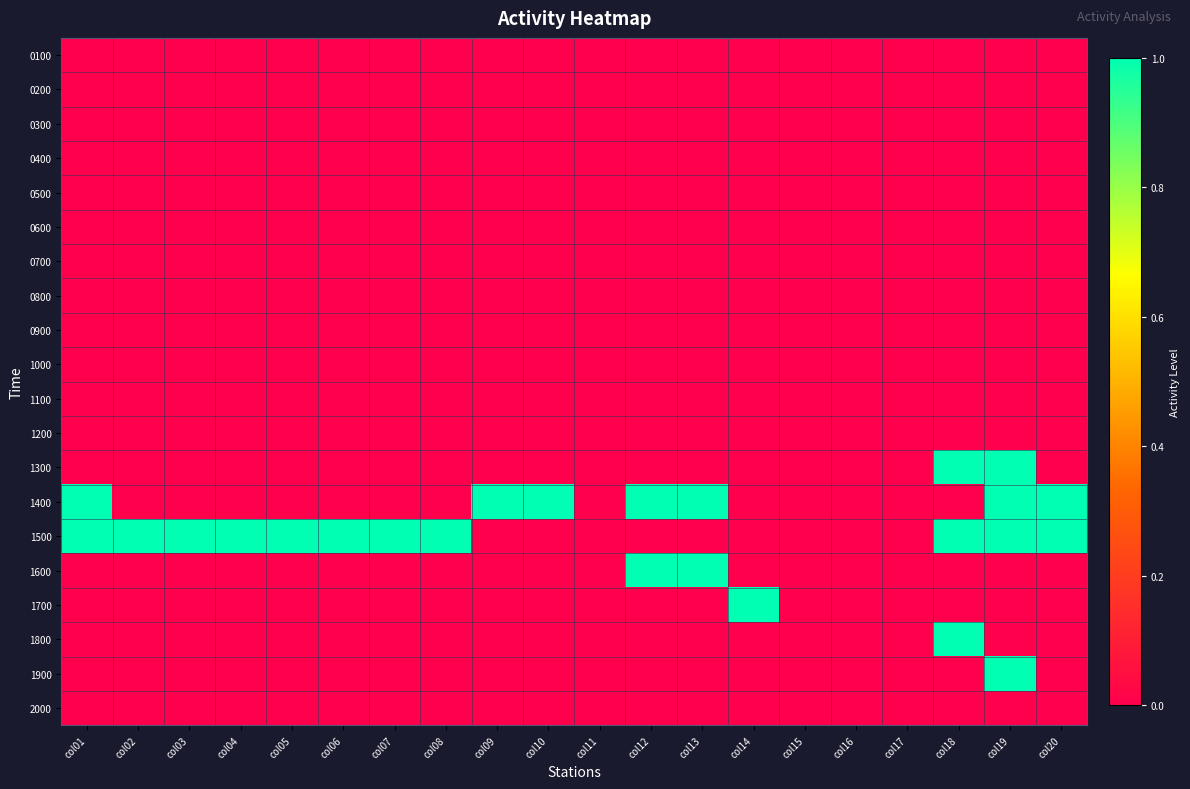

Reading right to left, what are all the values shown in this chart?

0100: col20=0	col19=0	col18=0	col17=0	col16=0	col15=0	col14=0	col13=0	col12=0	col11=0	col10=0	col09=0	col08=0	col07=0	col06=0	col05=0	col04=0	col03=0	col02=0	col01=0
0200: col20=0	col19=0	col18=0	col17=0	col16=0	col15=0	col14=0	col13=0	col12=0	col11=0	col10=0	col09=0	col08=0	col07=0	col06=0	col05=0	col04=0	col03=0	col02=0	col01=0
0300: col20=0	col19=0	col18=0	col17=0	col16=0	col15=0	col14=0	col13=0	col12=0	col11=0	col10=0	col09=0	col08=0	col07=0	col06=0	col05=0	col04=0	col03=0	col02=0	col01=0
0400: col20=0	col19=0	col18=0	col17=0	col16=0	col15=0	col14=0	col13=0	col12=0	col11=0	col10=0	col09=0	col08=0	col07=0	col06=0	col05=0	col04=0	col03=0	col02=0	col01=0
0500: col20=0	col19=0	col18=0	col17=0	col16=0	col15=0	col14=0	col13=0	col12=0	col11=0	col10=0	col09=0	col08=0	col07=0	col06=0	col05=0	col04=0	col03=0	col02=0	col01=0
0600: col20=0	col19=0	col18=0	col17=0	col16=0	col15=0	col14=0	col13=0	col12=0	col11=0	col10=0	col09=0	col08=0	col07=0	col06=0	col05=0	col04=0	col03=0	col02=0	col01=0
0700: col20=0	col19=0	col18=0	col17=0	col16=0	col15=0	col14=0	col13=0	col12=0	col11=0	col10=0	col09=0	col08=0	col07=0	col06=0	col05=0	col04=0	col03=0	col02=0	col01=0
0800: col20=0	col19=0	col18=0	col17=0	col16=0	col15=0	col14=0	col13=0	col12=0	col11=0	col10=0	col09=0	col08=0	col07=0	col06=0	col05=0	col04=0	col03=0	col02=0	col01=0
0900: col20=0	col19=0	col18=0	col17=0	col16=0	col15=0	col14=0	col13=0	col12=0	col11=0	col10=0	col09=0	col08=0	col07=0	col06=0	col05=0	col04=0	col03=0	col02=0	col01=0
1000: col20=0	col19=0	col18=0	col17=0	col16=0	col15=0	col14=0	col13=0	col12=0	col11=0	col10=0	col09=0	col08=0	col07=0	col06=0	col05=0	col04=0	col03=0	col02=0	col01=0
1100: col20=0	col19=0	col18=0	col17=0	col16=0	col15=0	col14=0	col13=0	col12=0	col11=0	col10=0	col09=0	col08=0	col07=0	col06=0	col05=0	col04=0	col03=0	col02=0	col01=0
1200: col20=0	col19=0	col18=0	col17=0	col16=0	col15=0	col14=0	col13=0	col12=0	col11=0	col10=0	col09=0	col08=0	col07=0	col06=0	col05=0	col04=0	col03=0	col02=0	col01=0
1300: col20=0	col19=1	col18=1	col17=0	col16=0	col15=0	col14=0	col13=0	col12=0	col11=0	col10=0	col09=0	col08=0	col07=0	col06=0	col05=0	col04=0	col03=0	col02=0	col01=0
1400: col20=1	col19=1	col18=0	col17=0	col16=0	col15=0	col14=0	col13=1	col12=1	col11=0	col10=1	col09=1	col08=0	col07=0	col06=0	col05=0	col04=0	col03=0	col02=0	col01=1
1500: col20=1	col19=1	col18=1	col17=0	col16=0	col15=0	col14=0	col13=0	col12=0	col11=0	col10=0	col09=0	col08=1	col07=1	col06=1	col05=1	col04=1	col03=1	col02=1	col01=1
1600: col20=0	col19=0	col18=0	col17=0	col16=0	col15=0	col14=0	col13=1	col12=1	col11=0	col10=0	col09=0	col08=0	col07=0	col06=0	col05=0	col04=0	col03=0	col02=0	col01=0
1700: col20=0	col19=0	col18=0	col17=0	col16=0	col15=0	col14=1	col13=0	col12=0	col11=0	col10=0	col09=0	col08=0	col07=0	col06=0	col05=0	col04=0	col03=0	col02=0	col01=0
1800: col20=0	col19=0	col18=1	col17=0	col16=0	col15=0	col14=0	col13=0	col12=0	col11=0	col10=0	col09=0	col08=0	col07=0	col06=0	col05=0	col04=0	col03=0	col02=0	col01=0
1900: col20=0	col19=1	col18=0	col17=0	col16=0	col15=0	col14=0	col13=0	col12=0	col11=0	col10=0	col09=0	col08=0	col07=0	col06=0	col05=0	col04=0	col03=0	col02=0	col01=0
2000: col20=0	col19=0	col18=0	col17=0	col16=0	col15=0	col14=0	col13=0	col12=0	col11=0	col10=0	col09=0	col08=0	col07=0	col06=0	col05=0	col04=0	col03=0	col02=0	col01=0